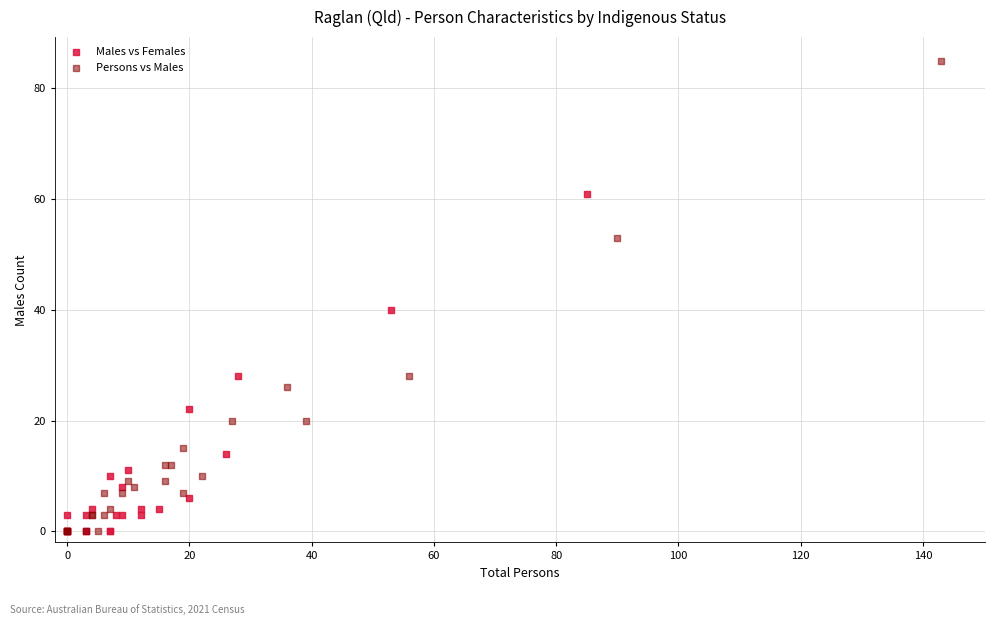

Which series has the widest spread of Y values?

Persons vs Males